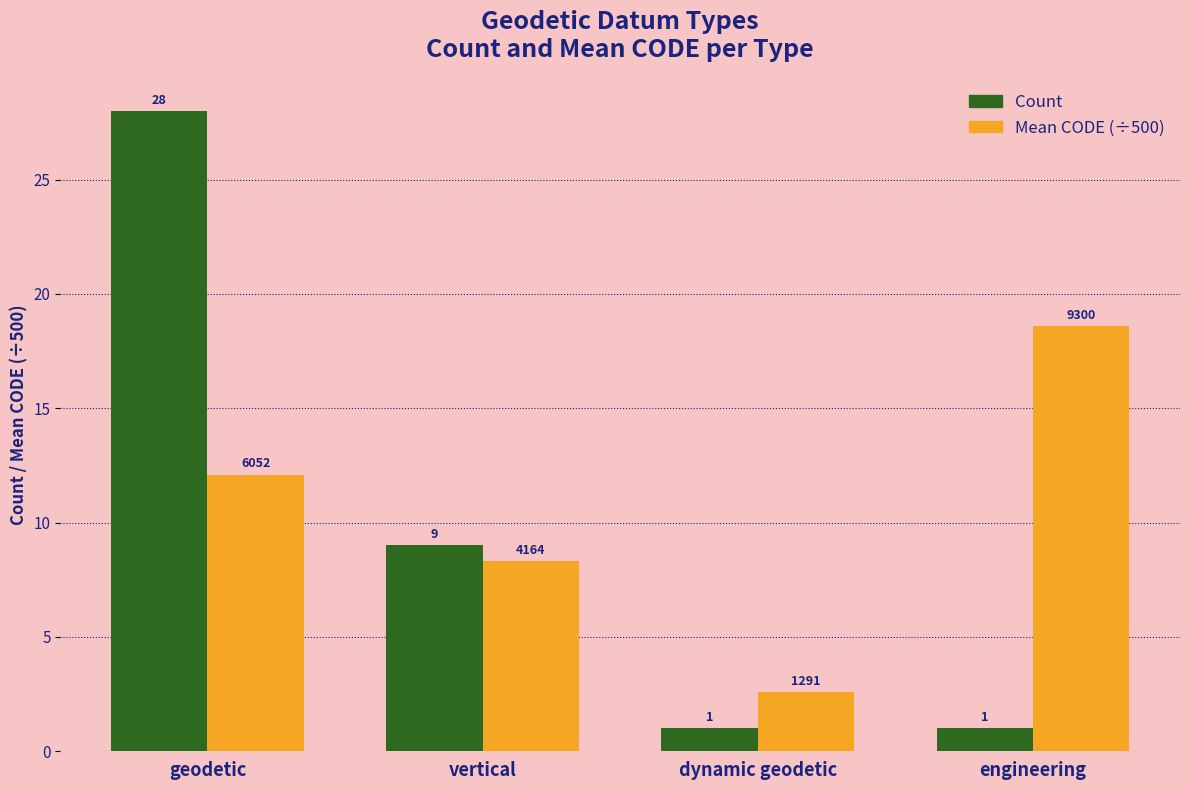

At which category is the sum across all series the highest?

geodetic